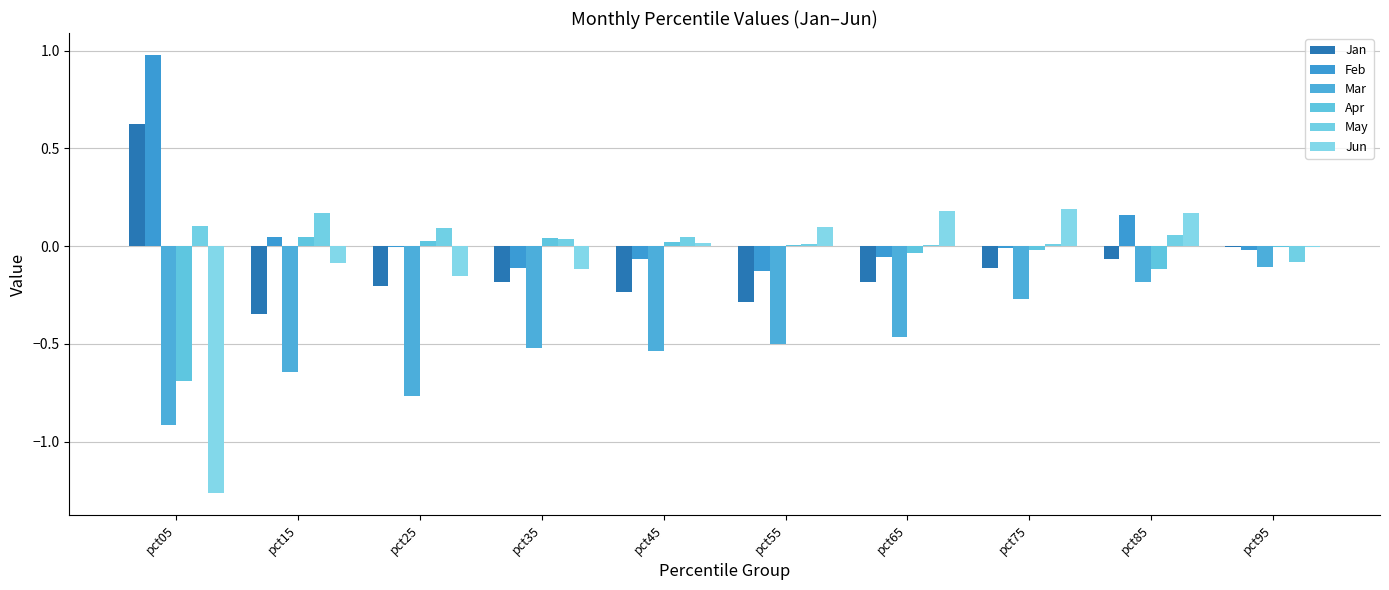

Is it true that Feb equals -0.2 at pct55?

False